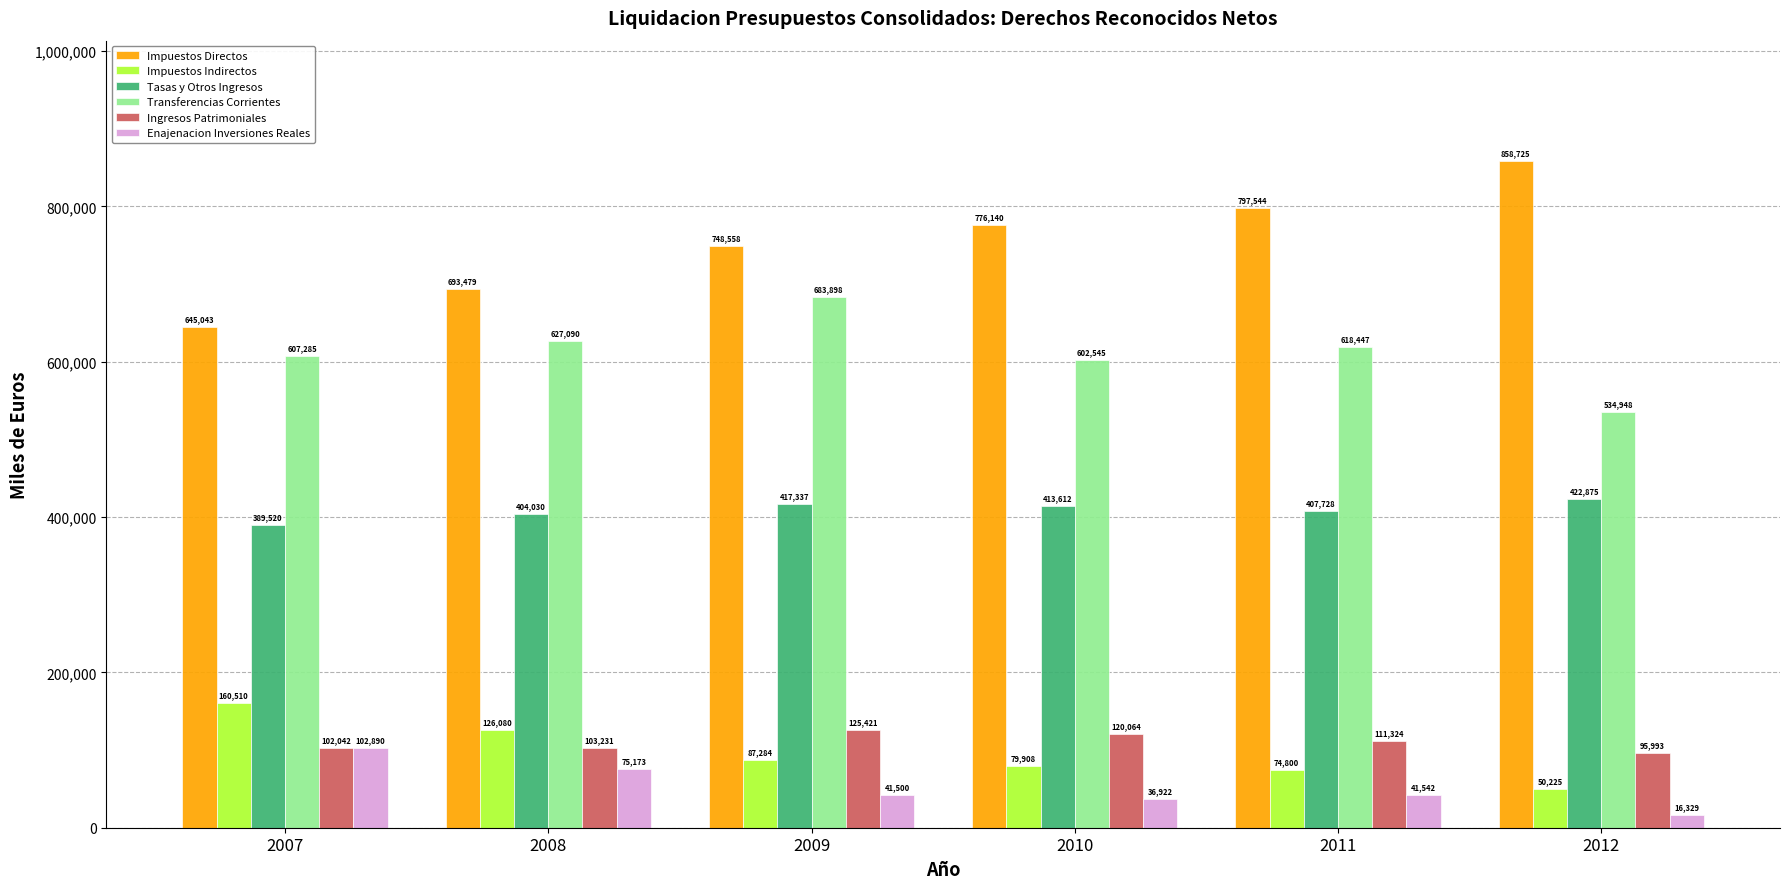

What is the approximate value of Enajenacion Inversiones Reales at 2011?

41541.7